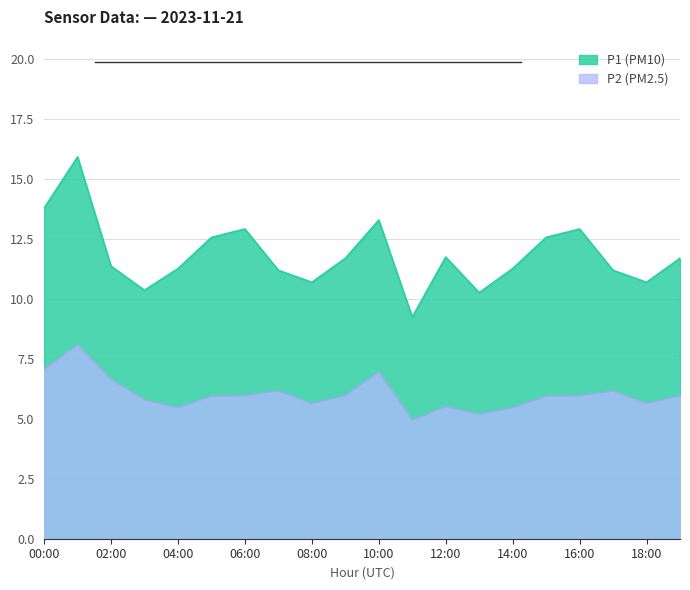

Reading left to right, list all the values displayed in this chart.

P1: 00:00=13.8	01:00=15.9	02:00=11.3	03:00=10.3	04:00=11.2	05:00=12.6	06:00=12.9	07:00=11.2	08:00=10.7	09:00=11.7	10:00=13.3	11:00=9.2	12:00=11.7	13:00=10.2	14:00=11.2	15:00=12.6	16:00=12.9	17:00=11.2	18:00=10.7	19:00=11.7
P2: 00:00=7.0	01:00=8.1	02:00=6.6	03:00=5.8	04:00=5.5	05:00=5.9	06:00=6.0	07:00=6.2	08:00=5.6	09:00=6.0	10:00=7.0	11:00=4.9	12:00=5.5	13:00=5.2	14:00=5.5	15:00=5.9	16:00=6.0	17:00=6.2	18:00=5.6	19:00=6.0